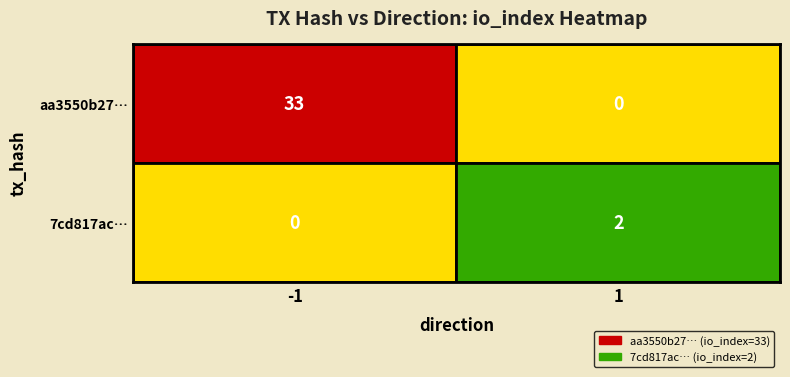

What is the maximum value shown in the chart?

33